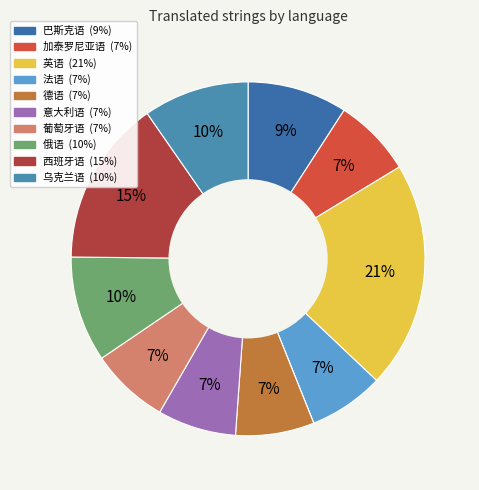

How many slices are in this pie chart?

11